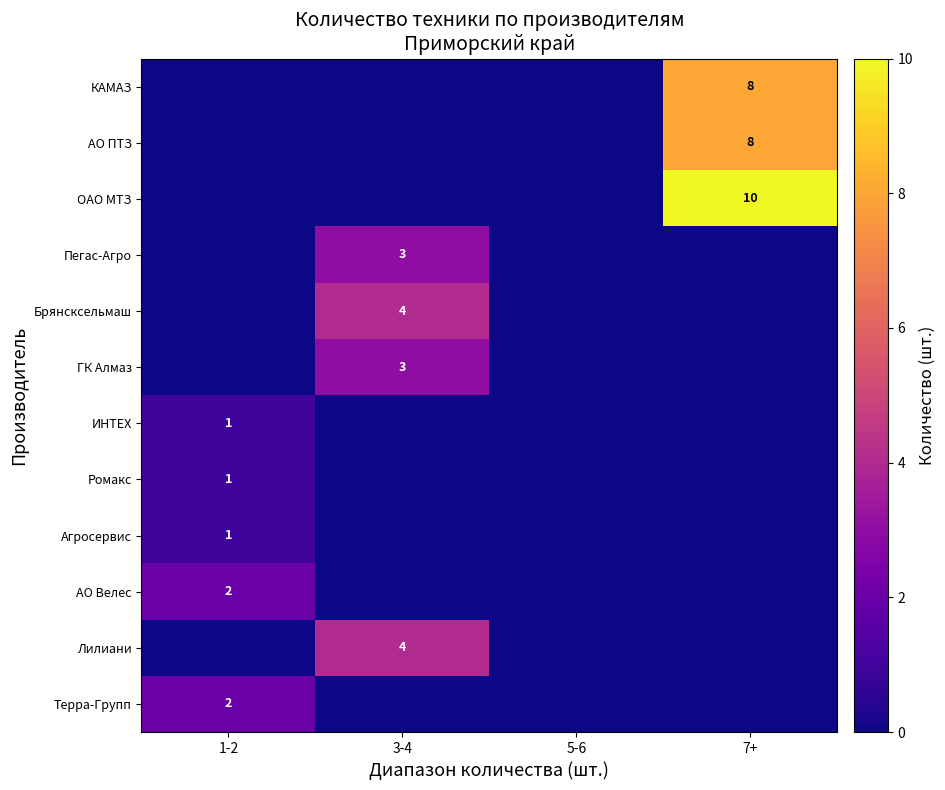

Between 1-2 and 7+, which series saw the biggest shift?

ОАО МТЗ